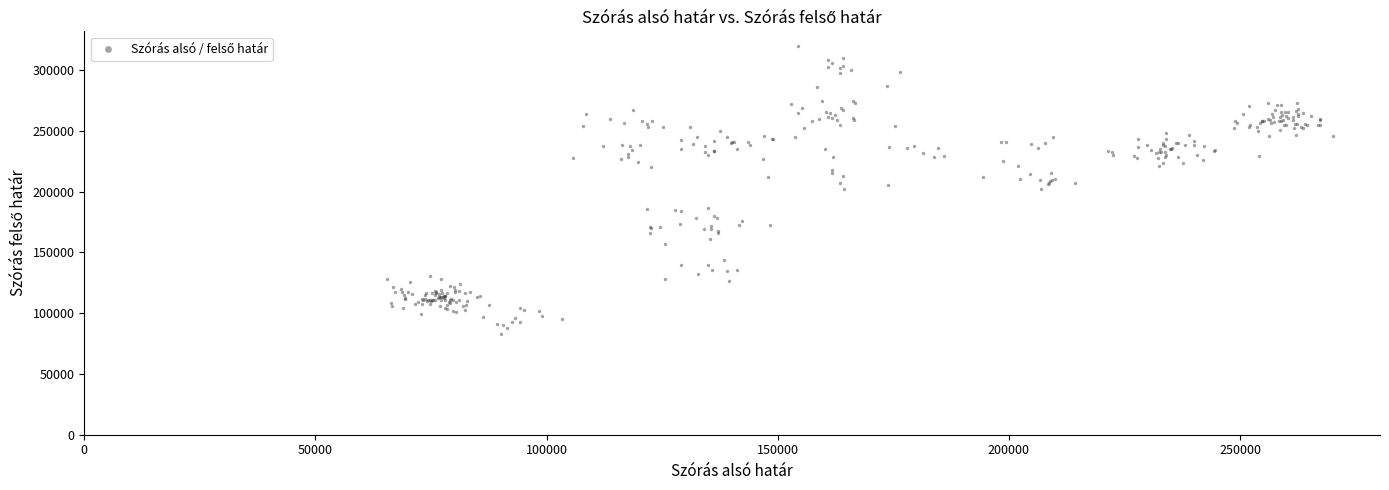

What is the range of X values (max minus min)?

204654.8